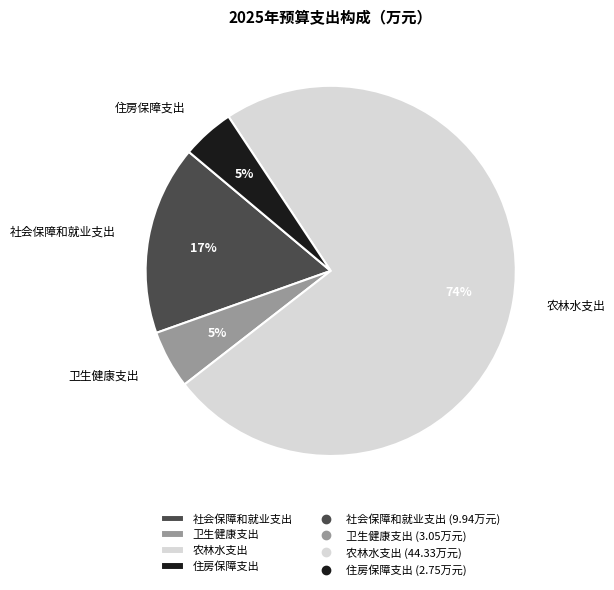

What is the largest slice in the pie chart?

农林水支出